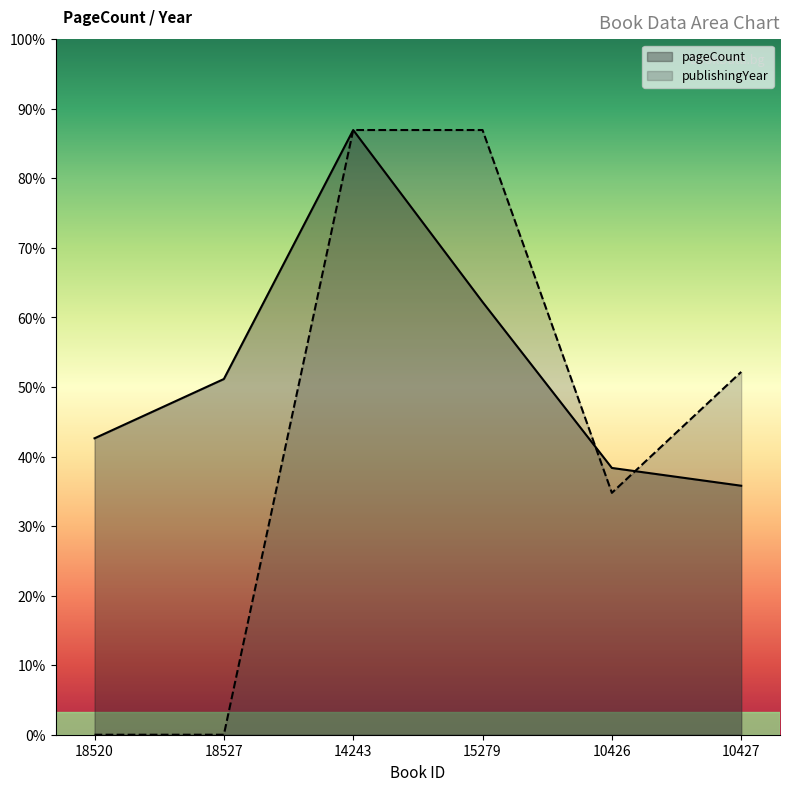

Between which two adjacent categories do publishingYear and pageCount first intersect?

15279 and 10426